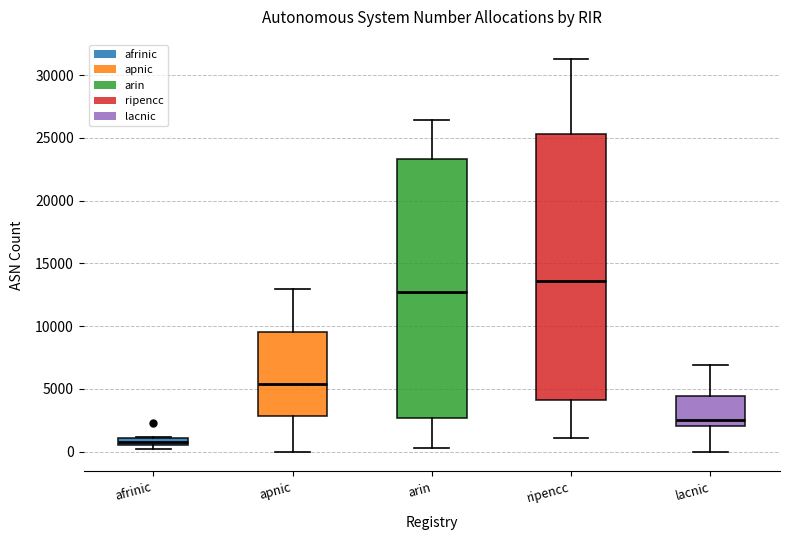

Comparing the boxes themselves (not the whiskers), which one is the tallest?

ripencc